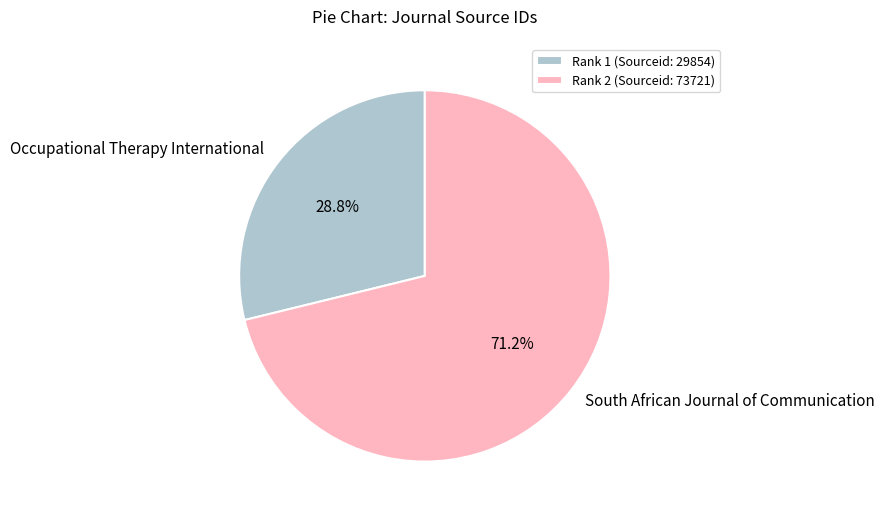

Which category has the biggest portion of the pie?

South African Journal of Communication